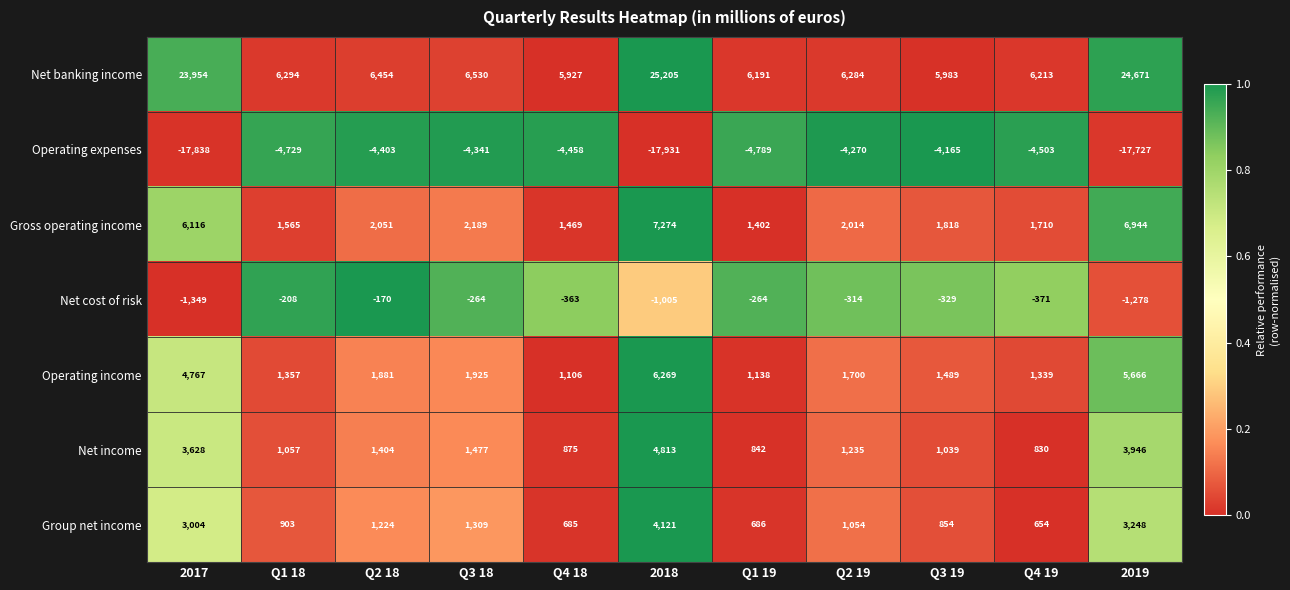

Which series has the largest range (max minus min)?

Net banking income